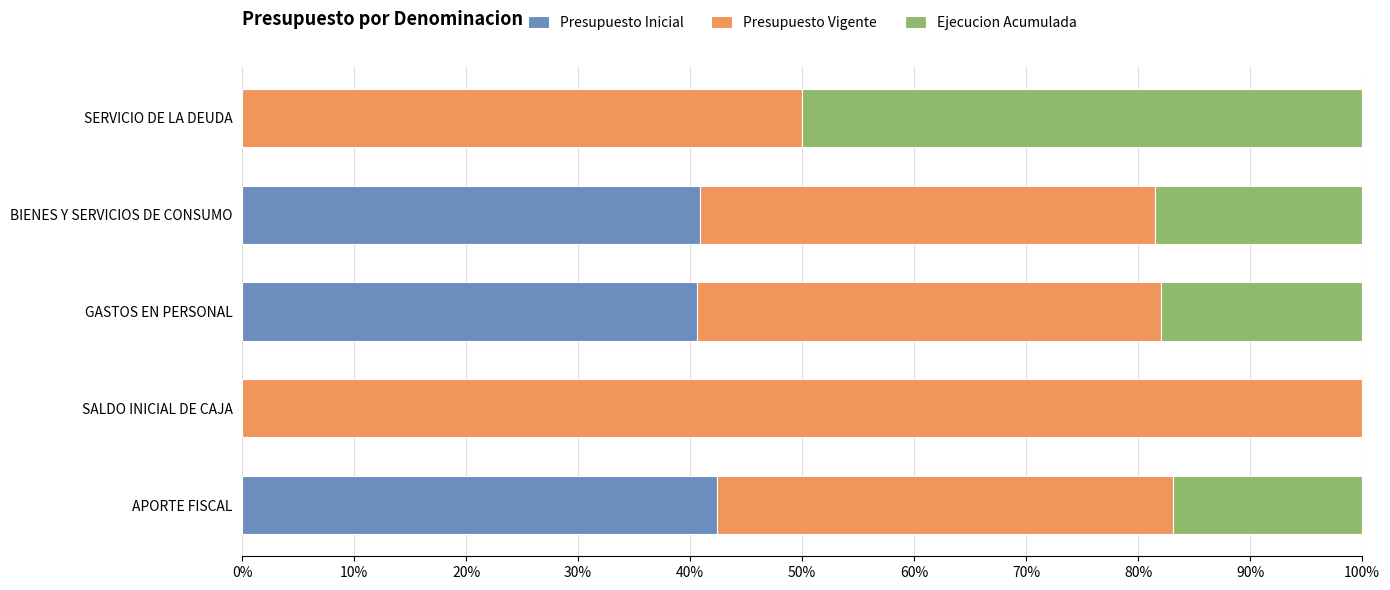

What is the highest value of the Presupuesto Inicial series?

42.4